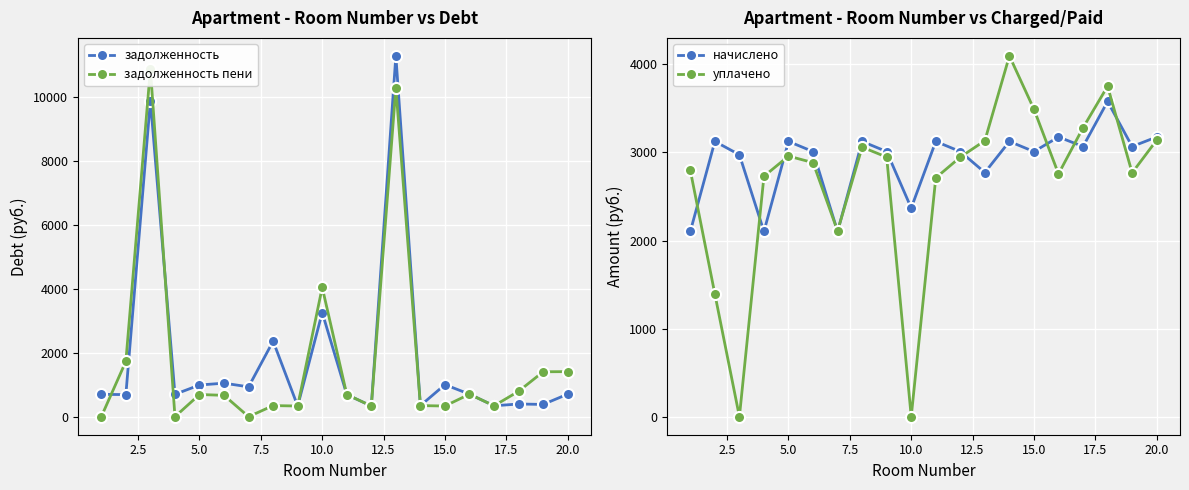

What is the lowest value of the задолженность series?

334.4